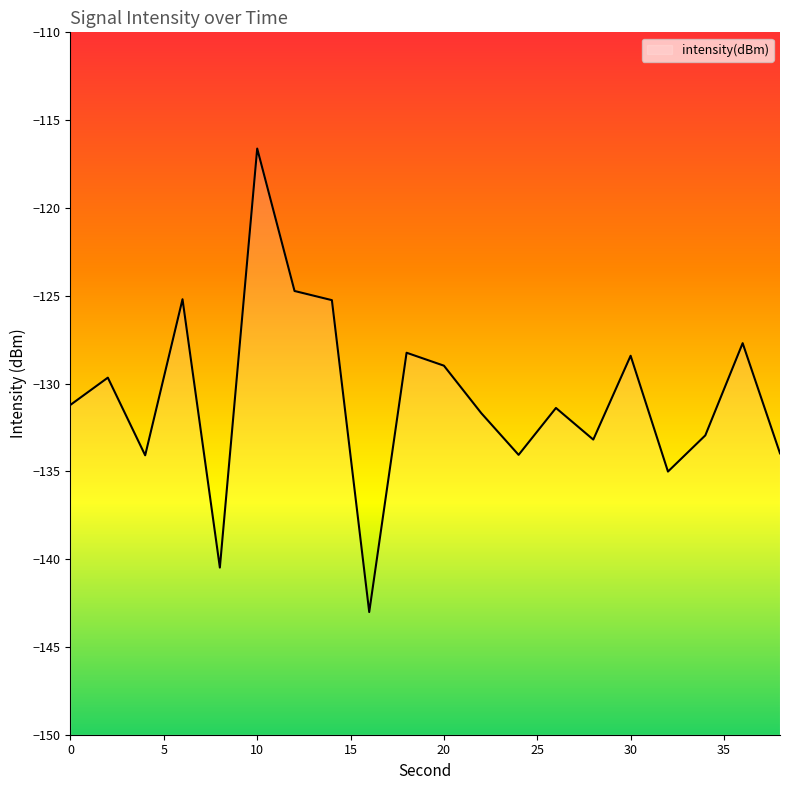

What is the sum of all values?

-2615.9